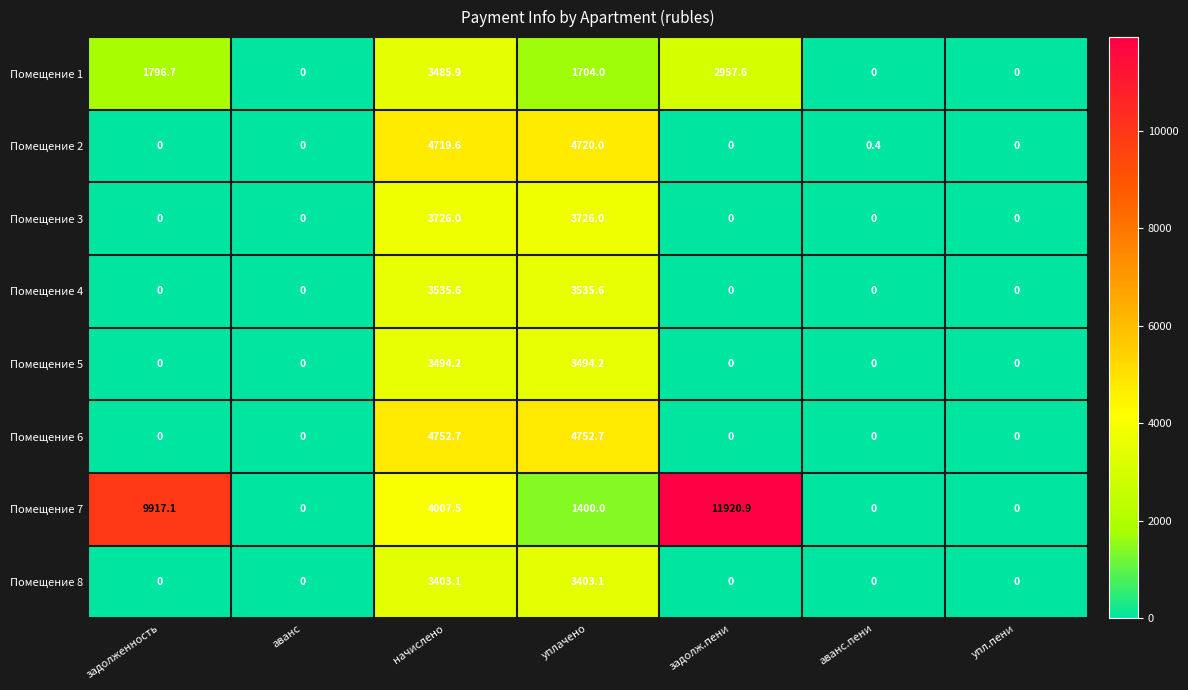

What is the total value across all series at начислено?

31124.6